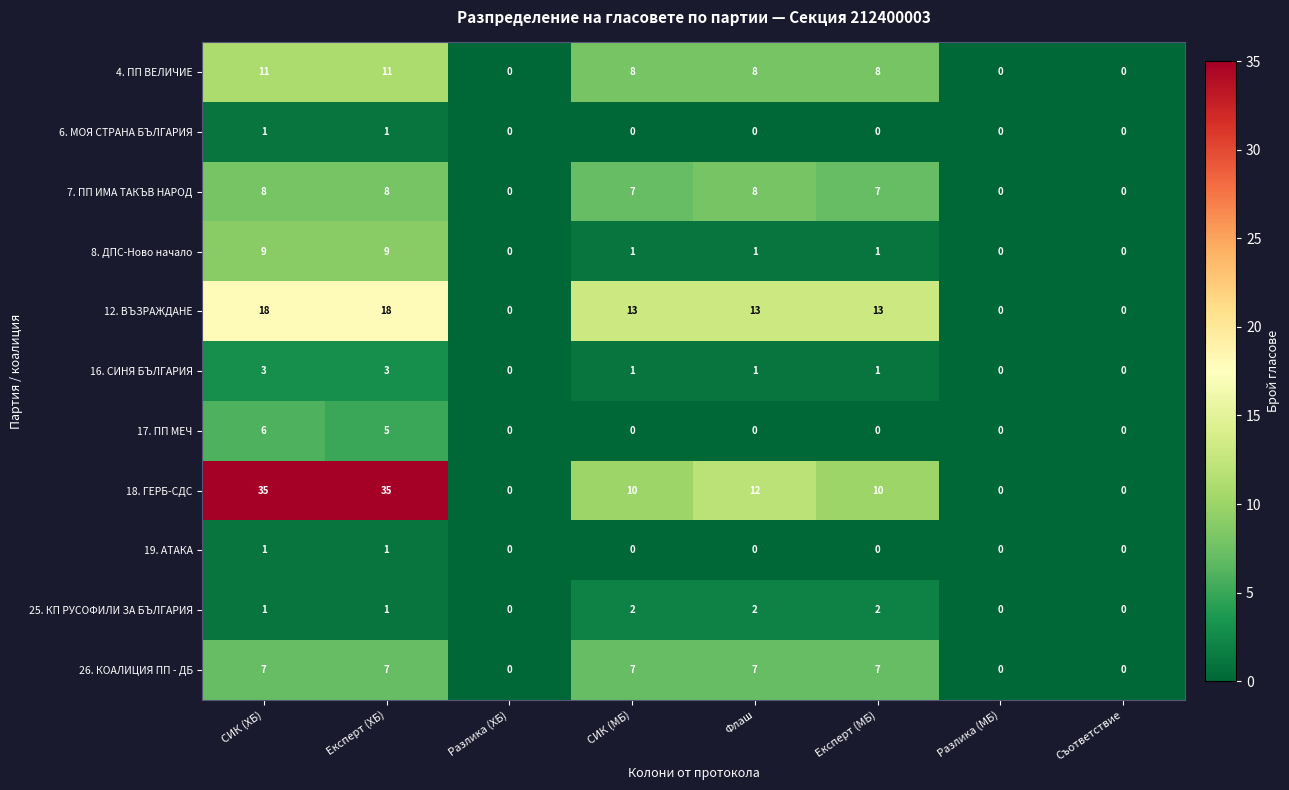

True or false: 26. КОАЛИЦИЯ ПП - ДБ has a value of 2 at СИК (ХБ).

False